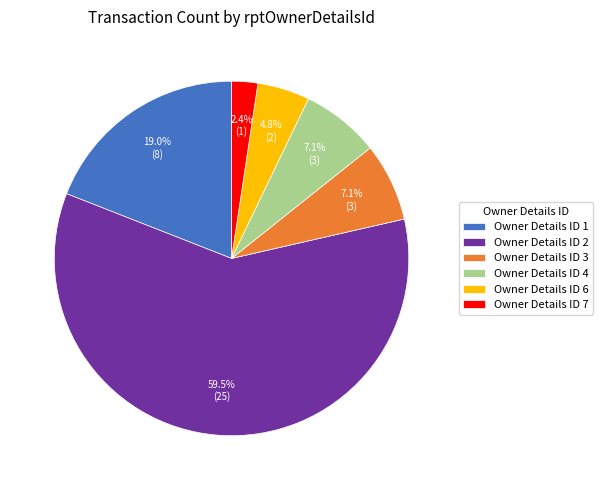

What portion of the pie excludes Owner Details ID 4?

92.9%